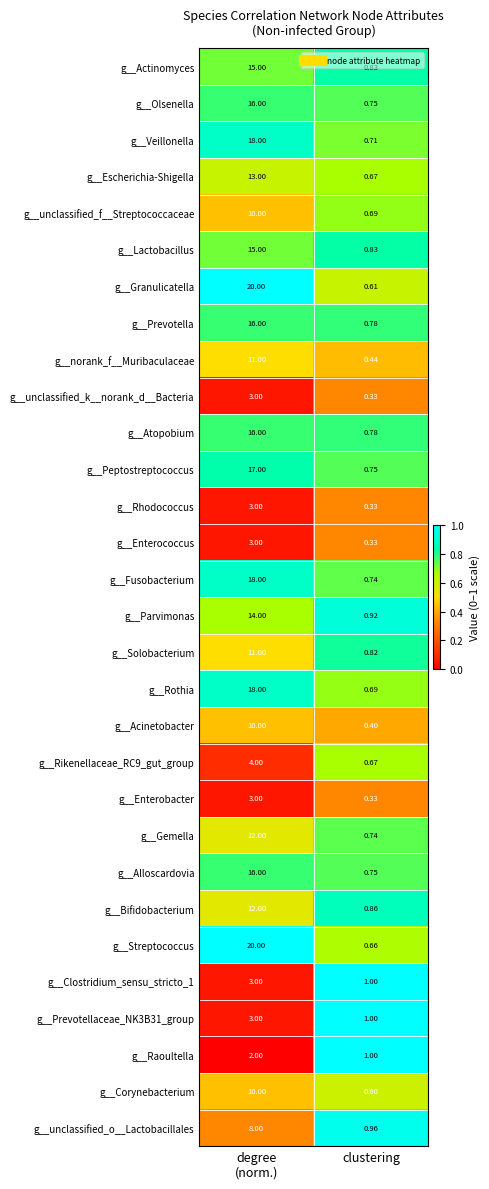

At which category does the chart reach its peak across all series?

degree
(norm.)